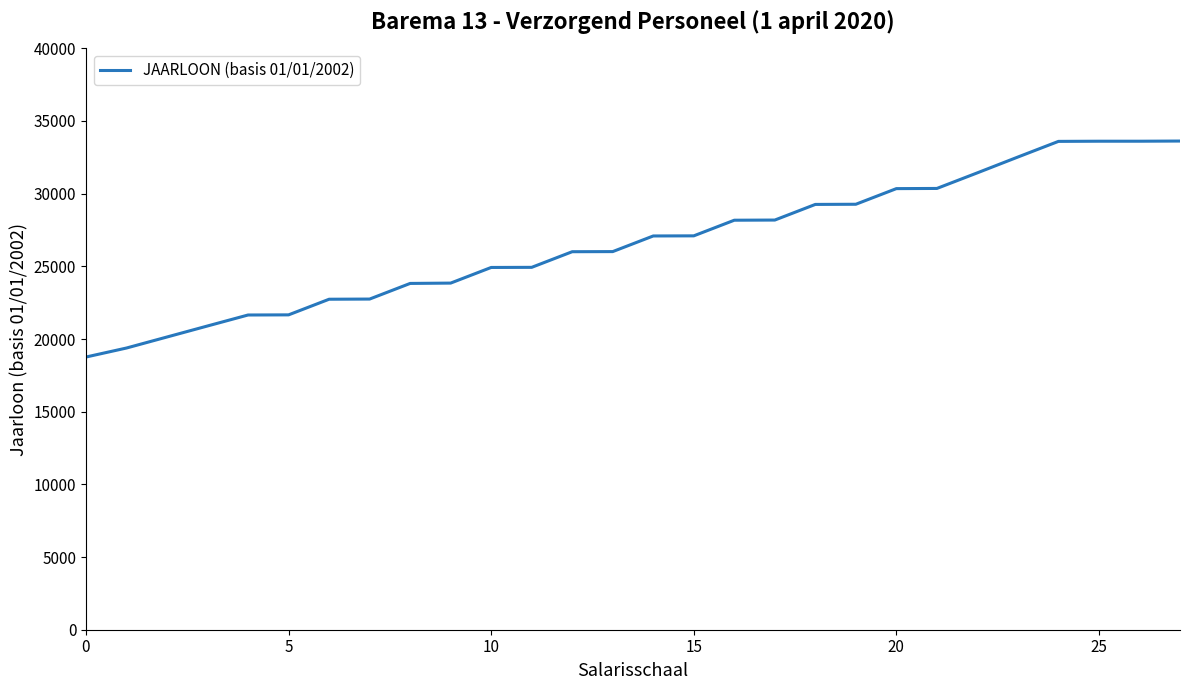

How many values exceed 27090?

14